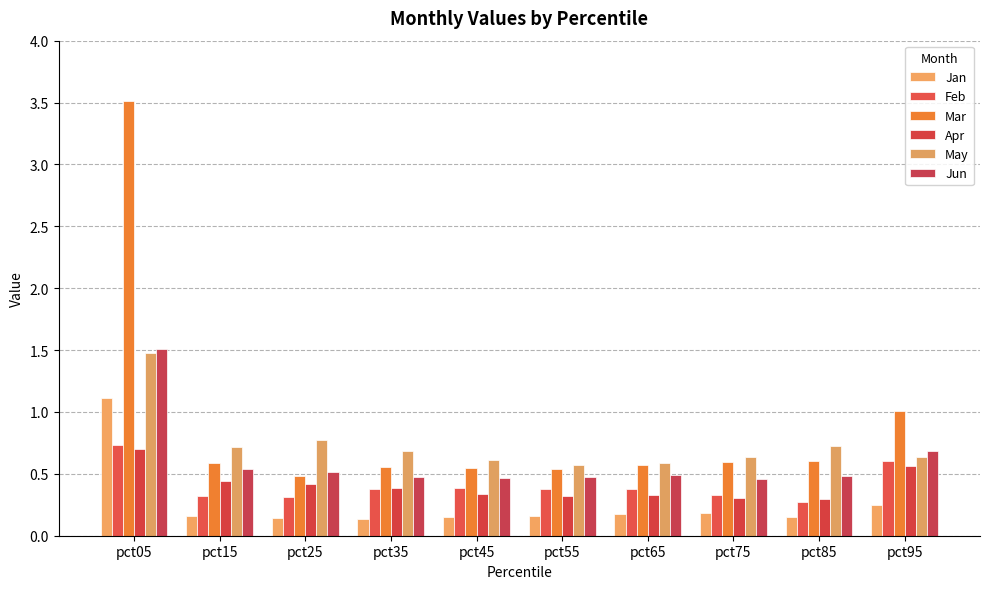

Rank the categories by Apr value from highest to lowest.

pct05, pct95, pct15, pct25, pct35, pct45, pct65, pct55, pct75, pct85